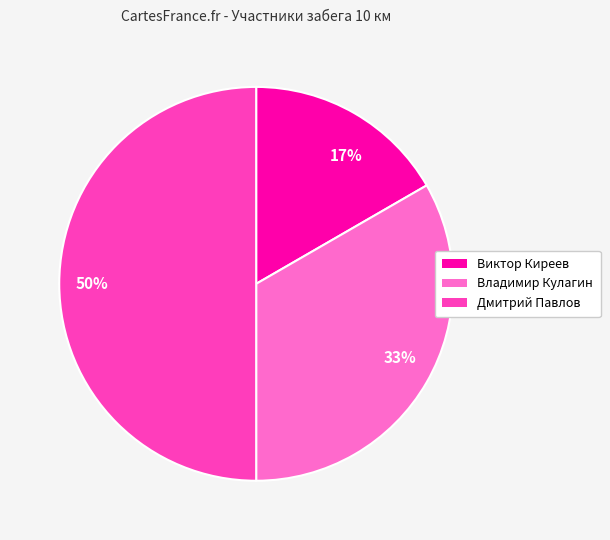

Which category has the smallest portion of the pie?

17%